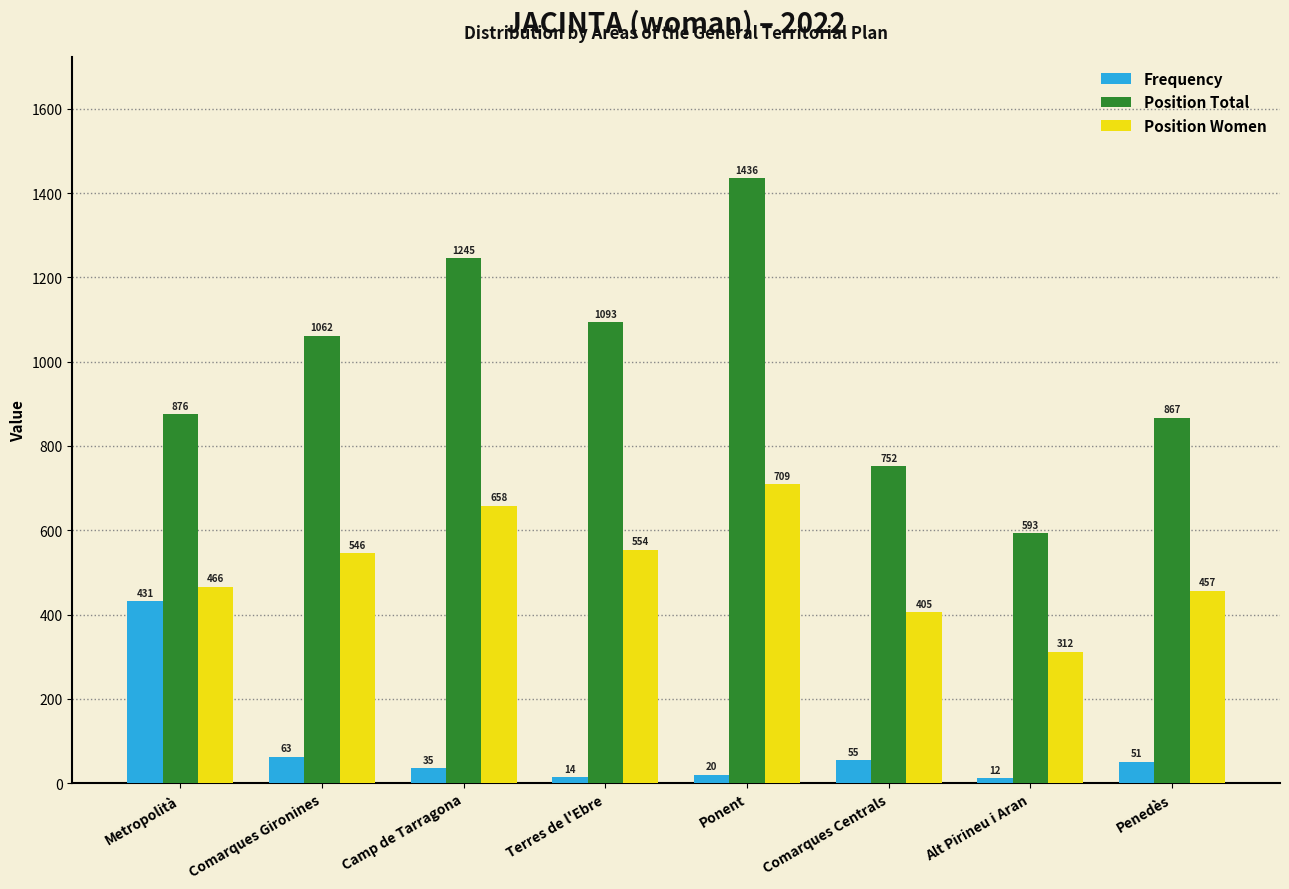

What are all the series names shown in the legend?

Frequency, Position Total, Position Women